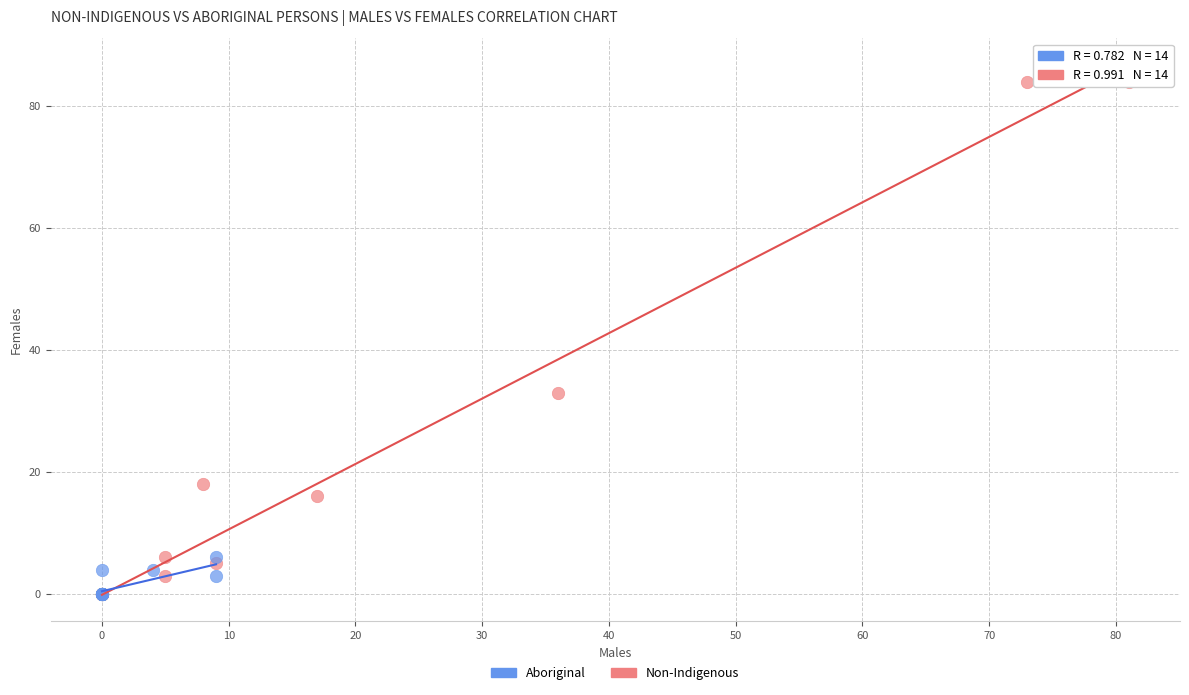

Which series has the largest Y range (max minus min)?

Non-Indigenous